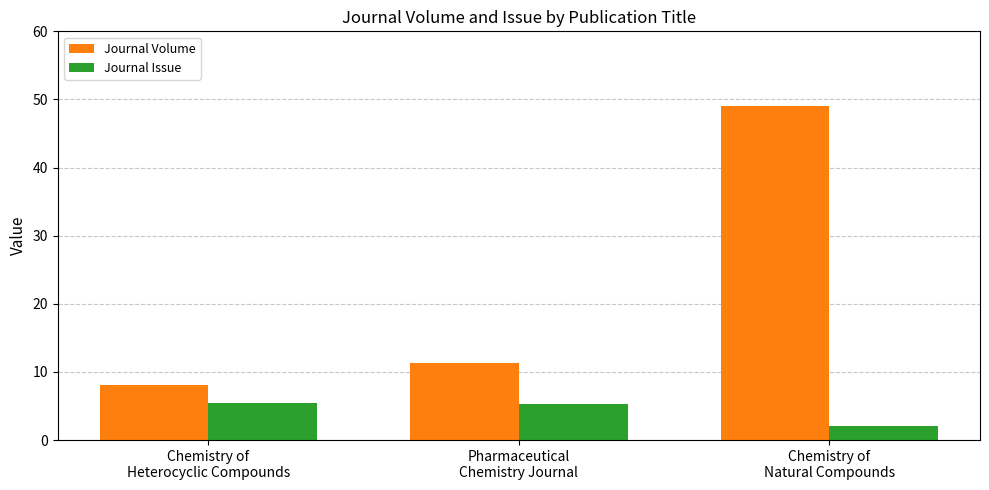

What is the maximum value shown in the chart?

49.0